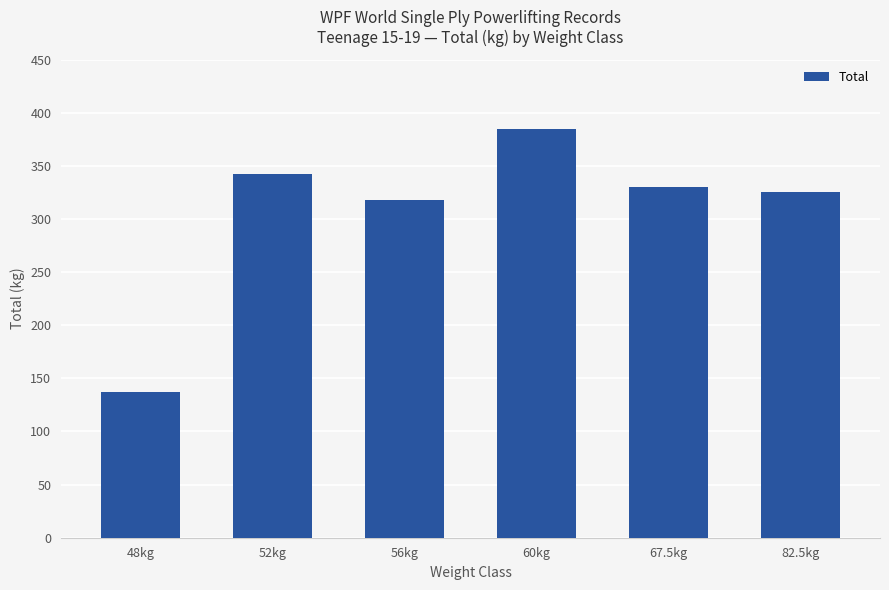

True or false: the data shows 134.3 at 56kg.

False